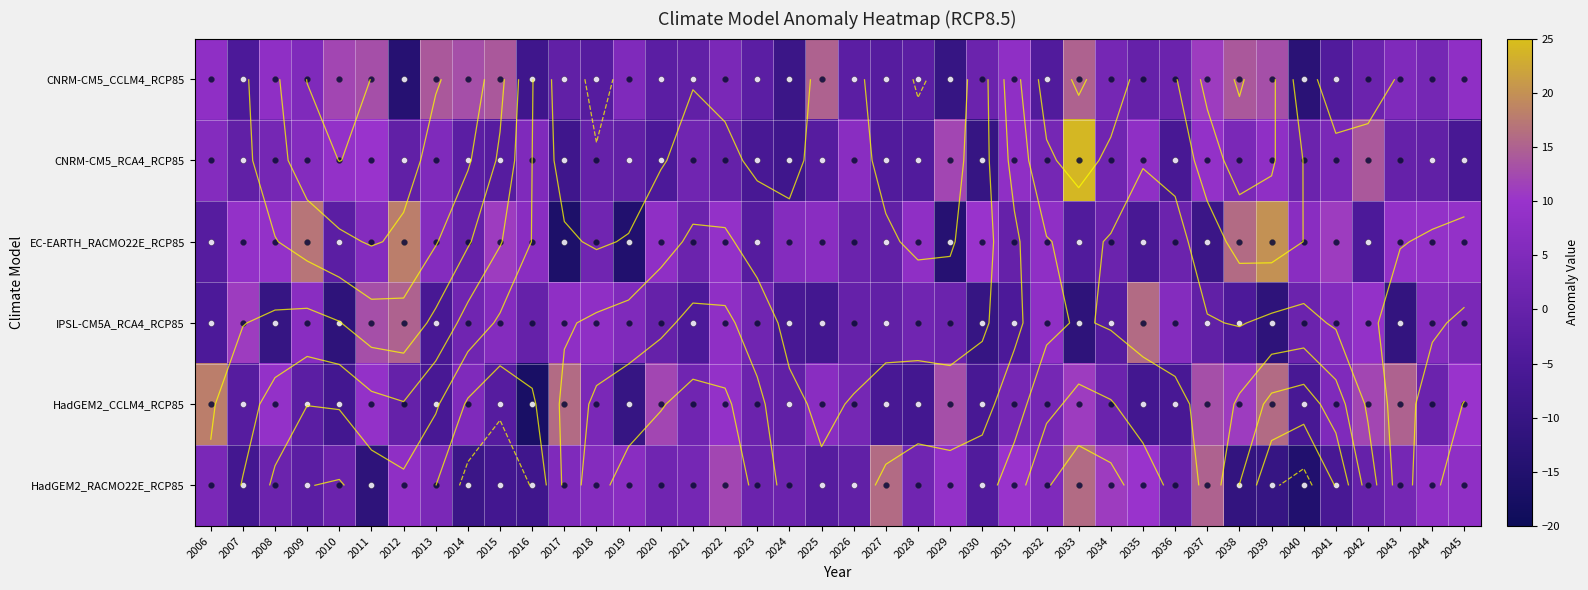

At which category is the sum across all series the highest?

2033